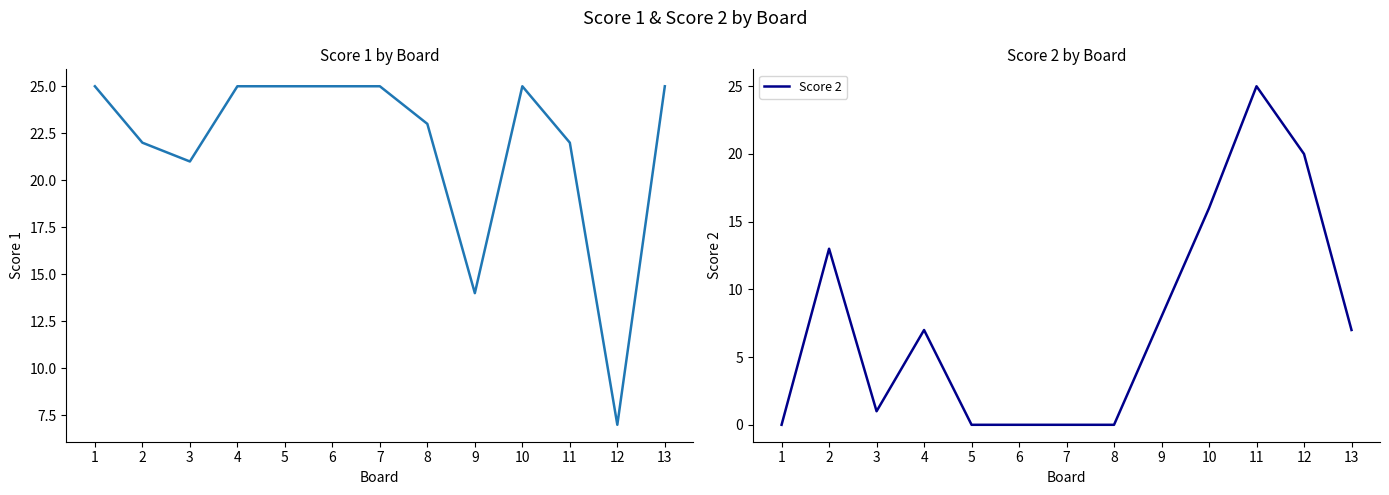

In Score 1, how many points are higher than both neighbors (excluding endpoints)?

1